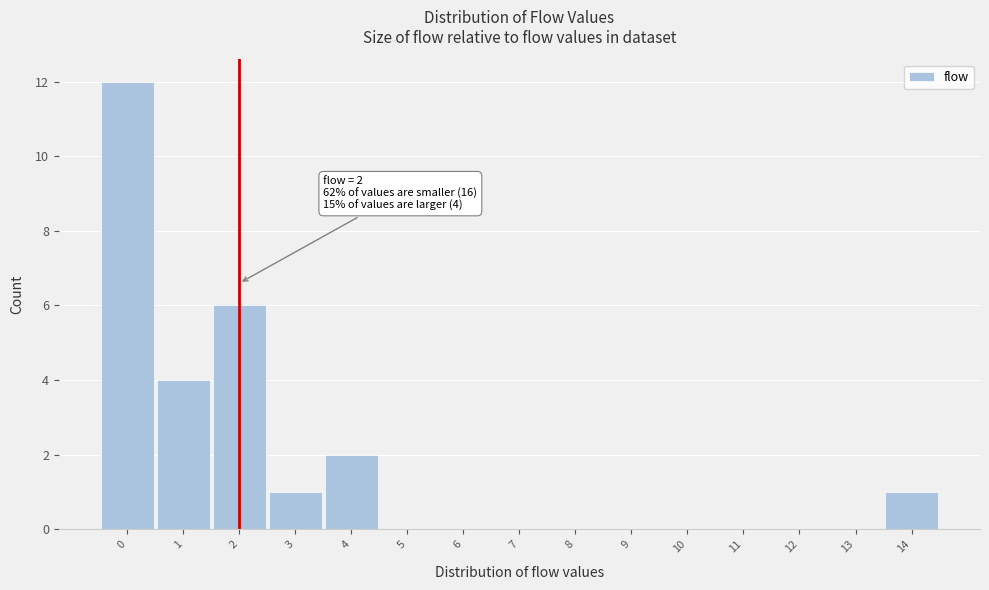

Which range on the x-axis has the tallest bar?

-0.5 to 0.5